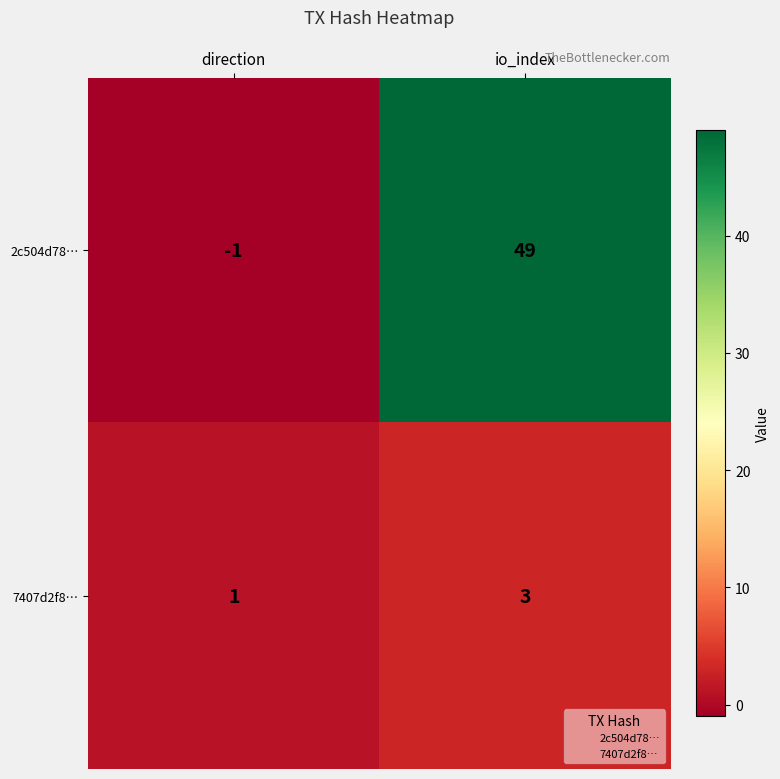

The 2c504d78… series shows 23 at io_index. True or false?

False